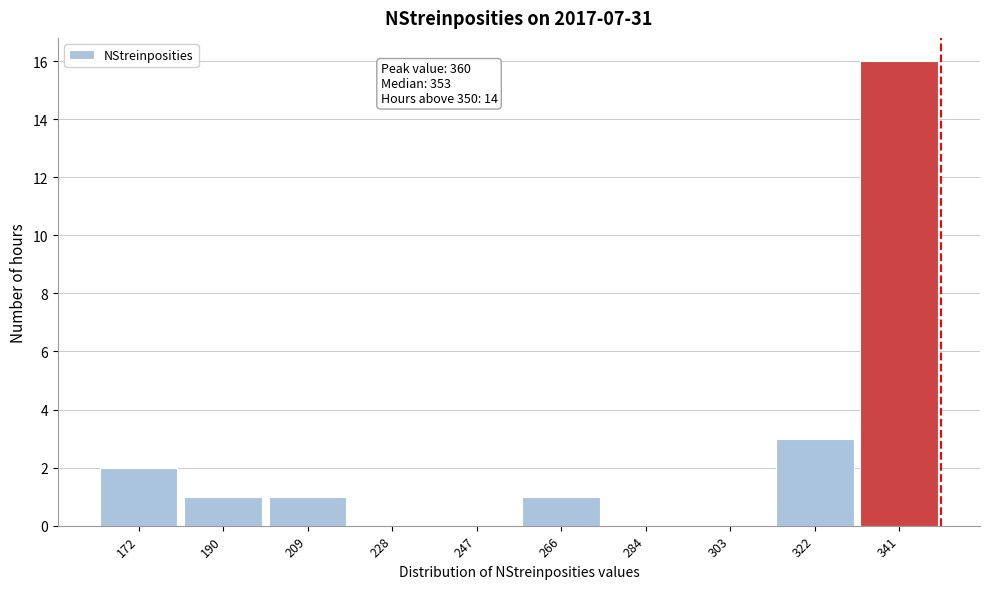

Reading right to left, what are all the values shown in this chart?

341=16	322=3	303=0	284=0	266=1	247=0	228=0	209=1	190=1	172=2